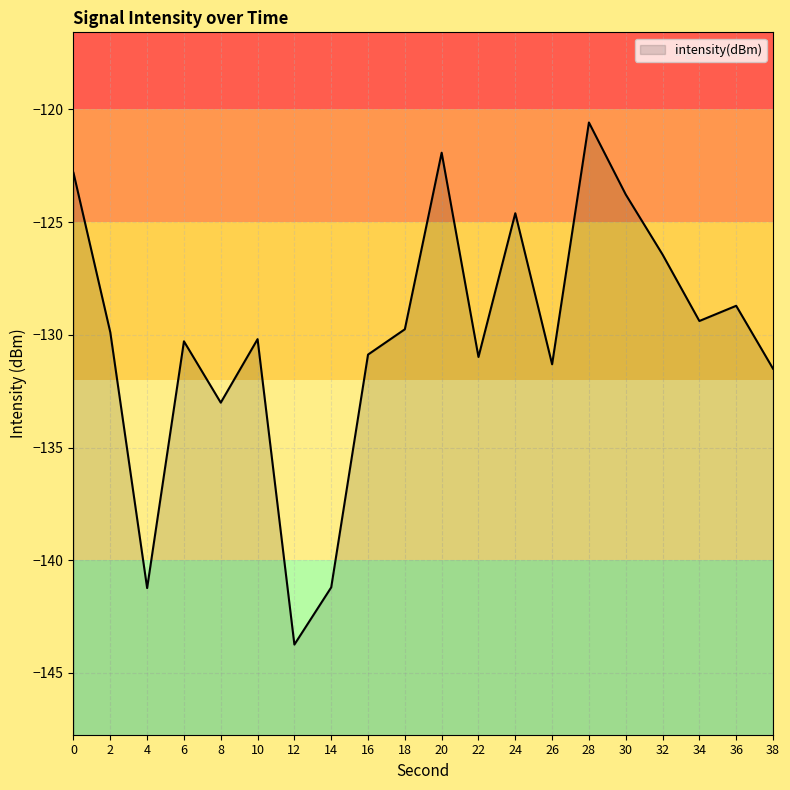

How many points are higher than both their immediate neighbors (excluding endpoints)?

6